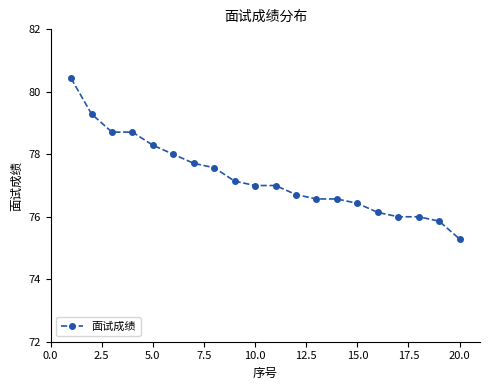

What is the difference between the second highest and minimum values?

4.0